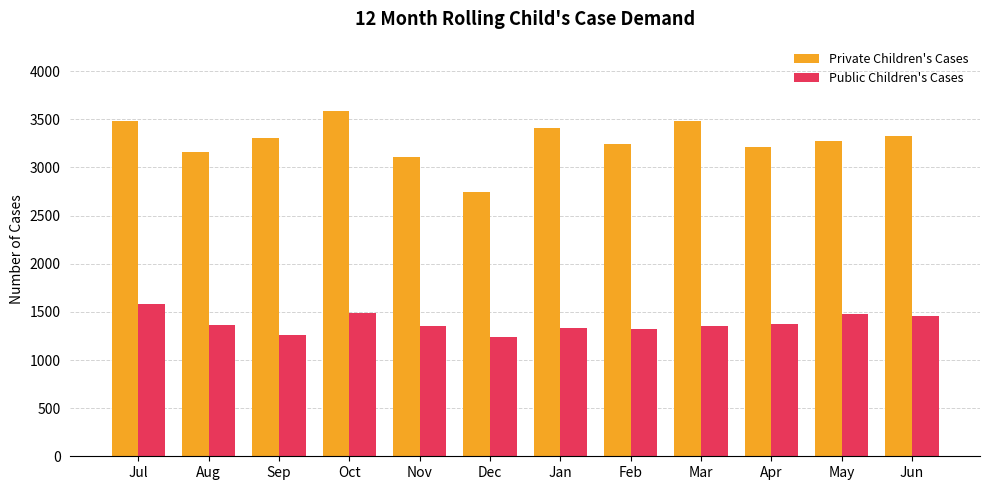

How many data points in Public Children's Cases are less than 1366?

6